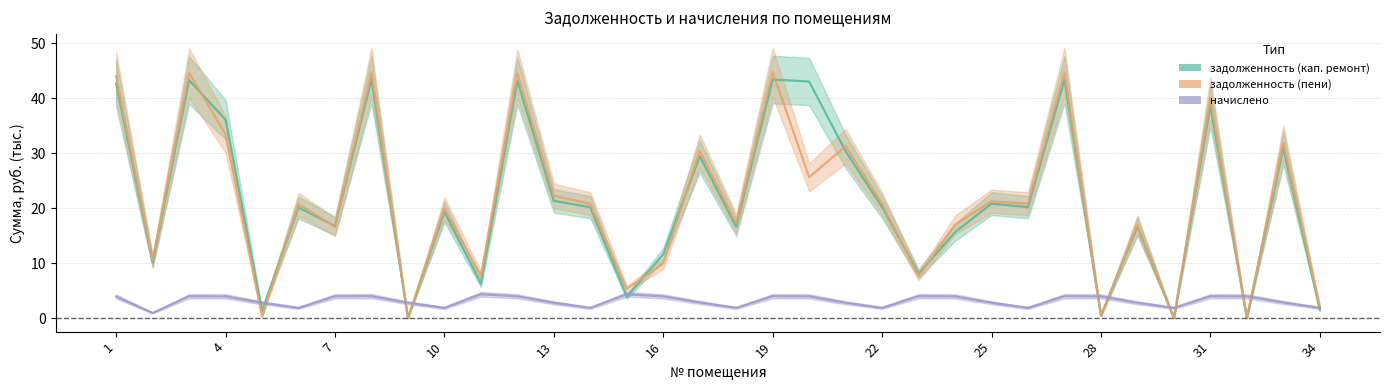

At which label does задолженность (пени) first exceed 20?

1